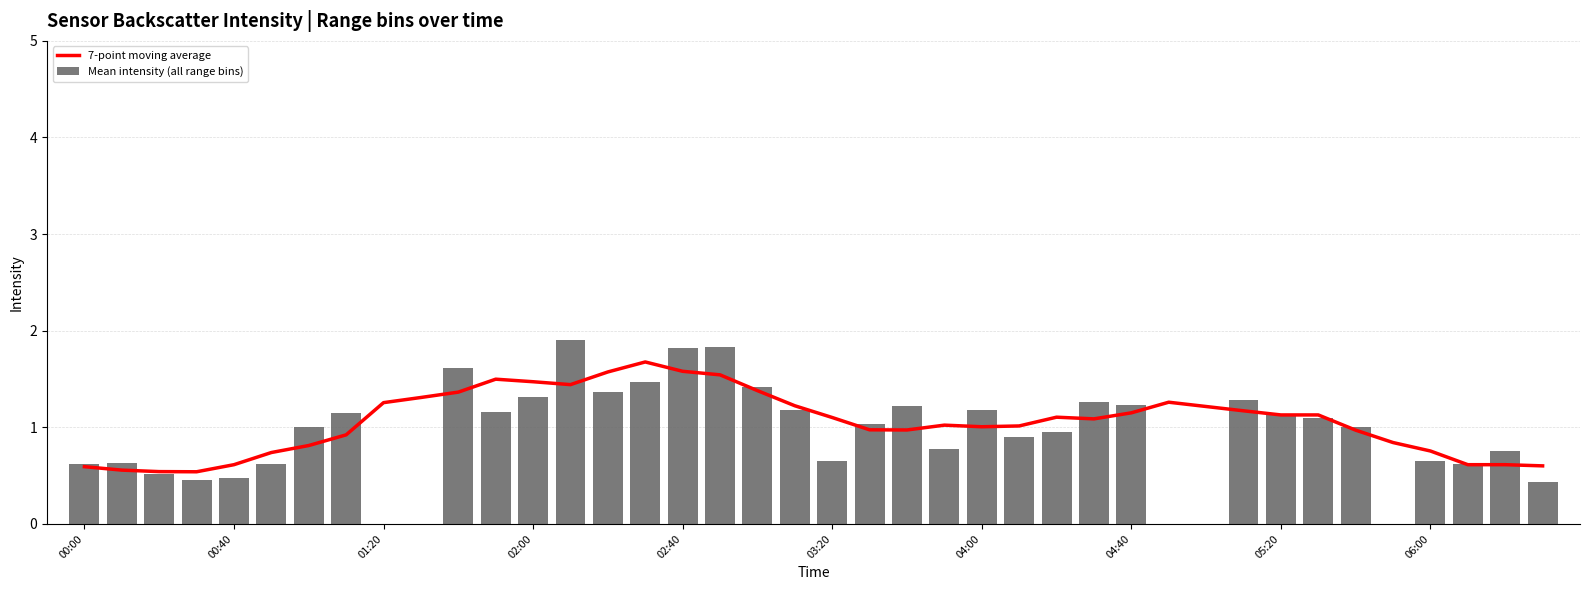

What is the value of the Mean intensity (all range bins) bar at the 38th from the left?

0.6